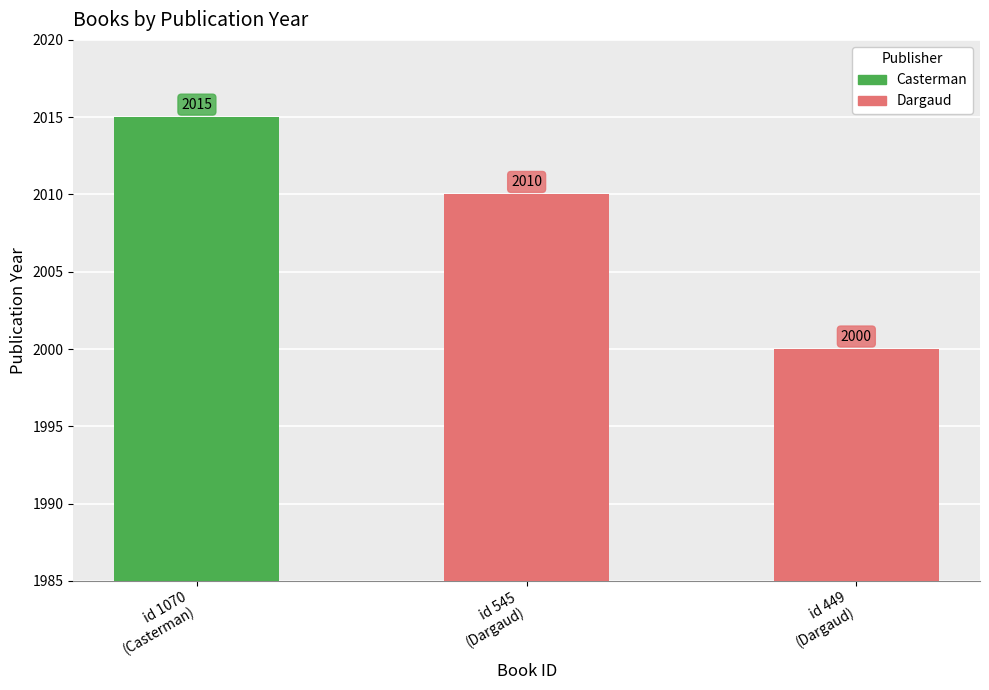

What is the ratio of the value at 449 to the value at 1070?

1.0